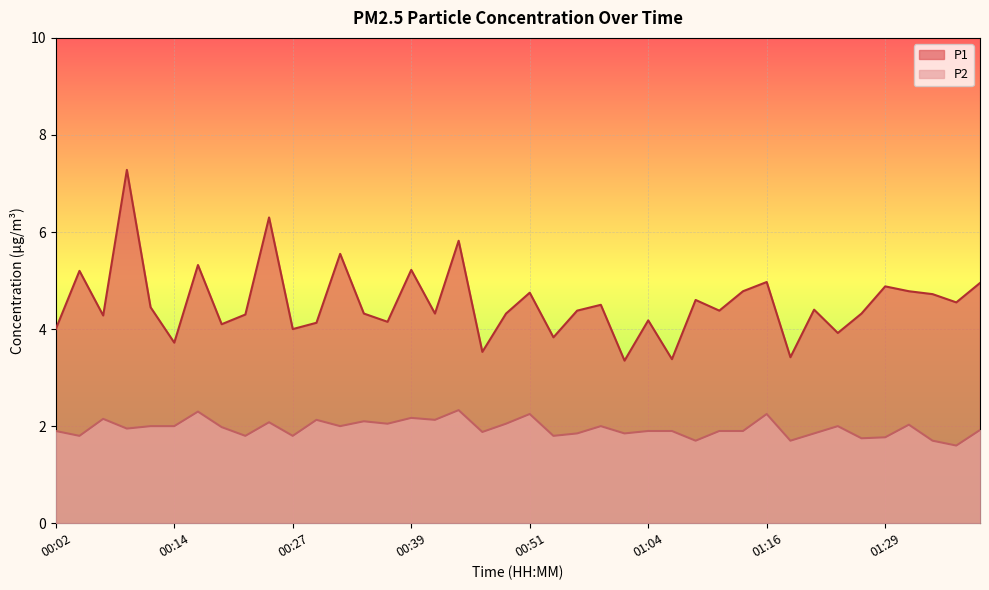

The value of P1 at 00:17 is 5.3. True or false?

True